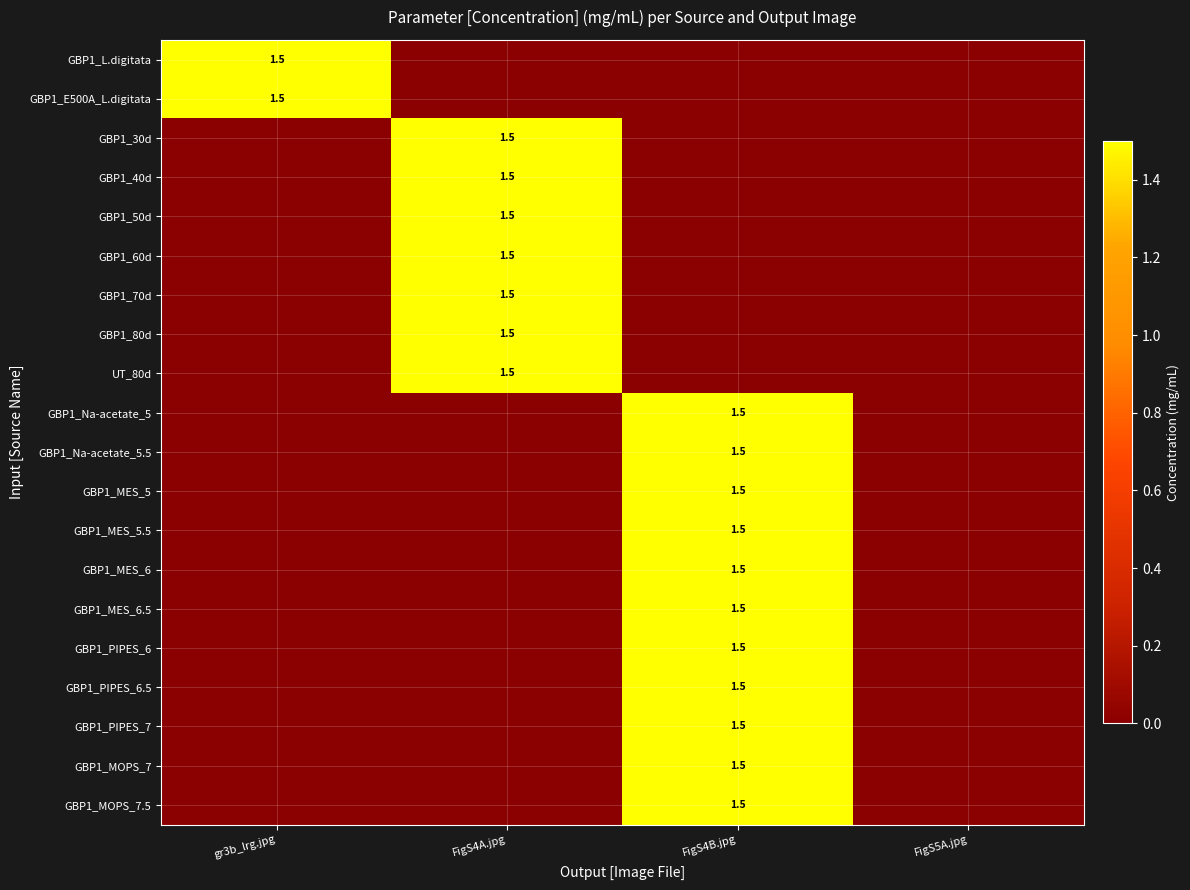

How many series are shown in this chart?

20